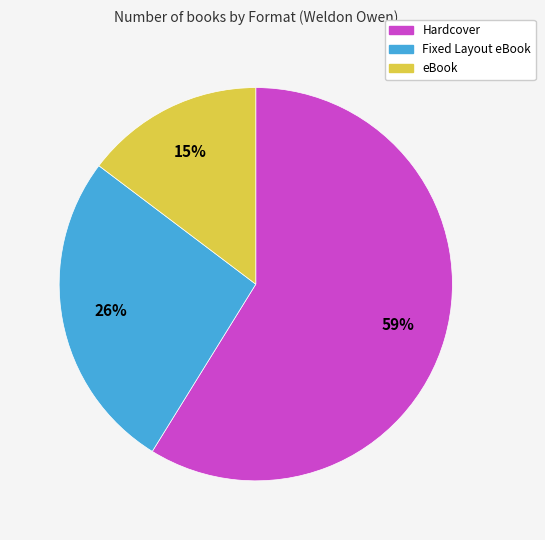

To the nearest percent, what is the average slice percentage?

33%